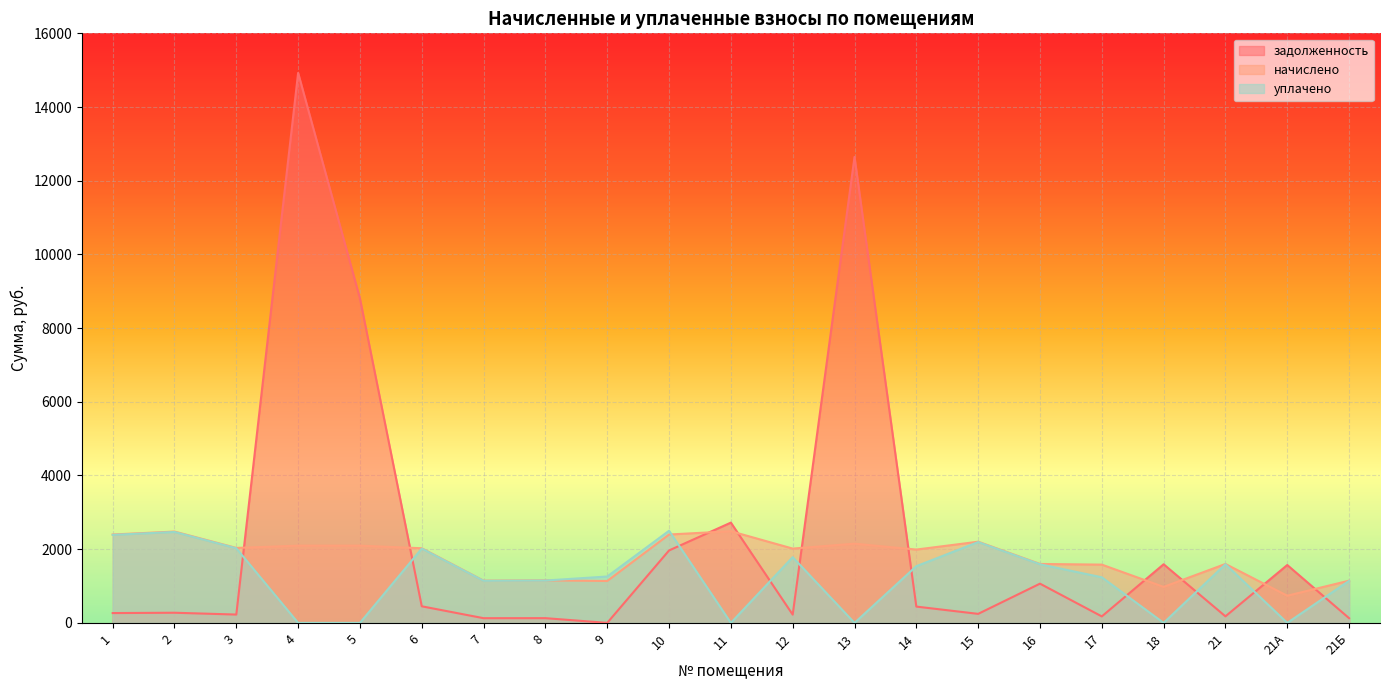

Where is the first local minimum for начислено?

3